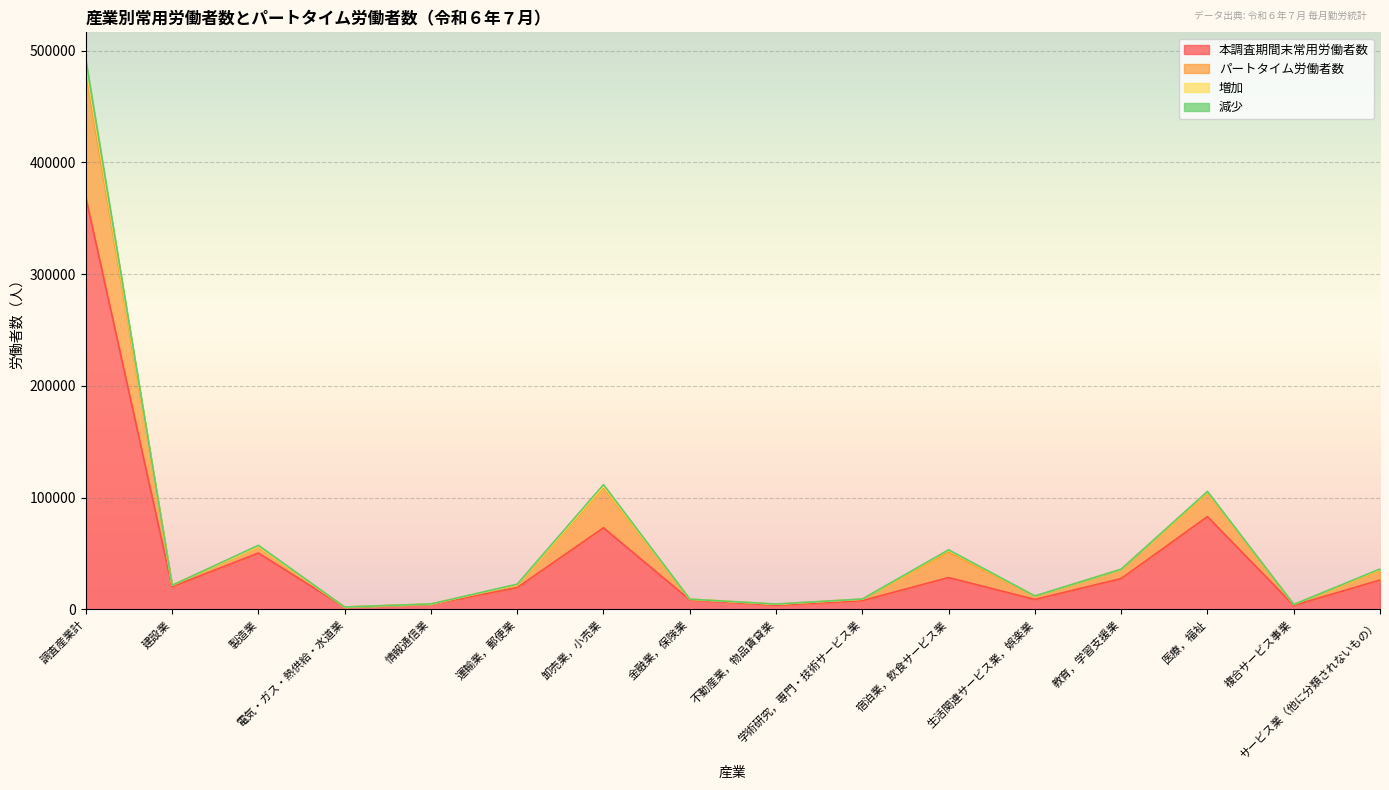

Between 運輸業，郵便業 and 宿泊業，飲食サービス業, which series saw the biggest shift?

パートタイム労働者数